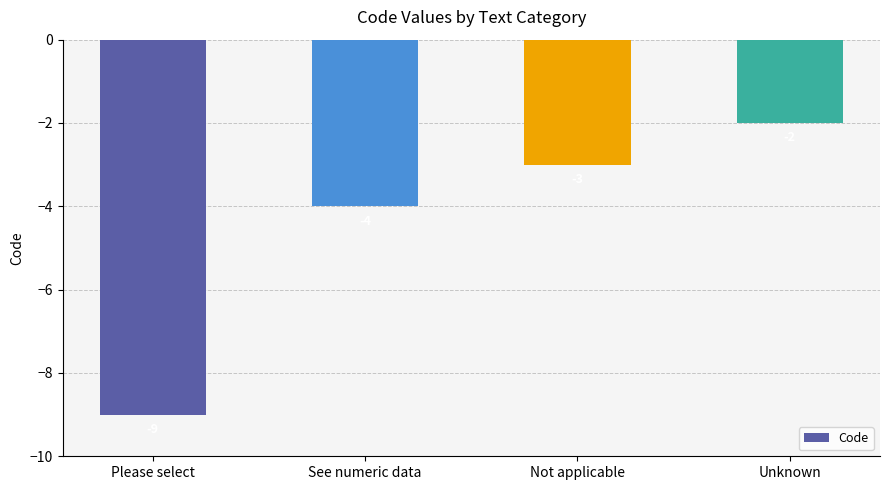

Are the bars grouped side by side (vs. stacked)?

No